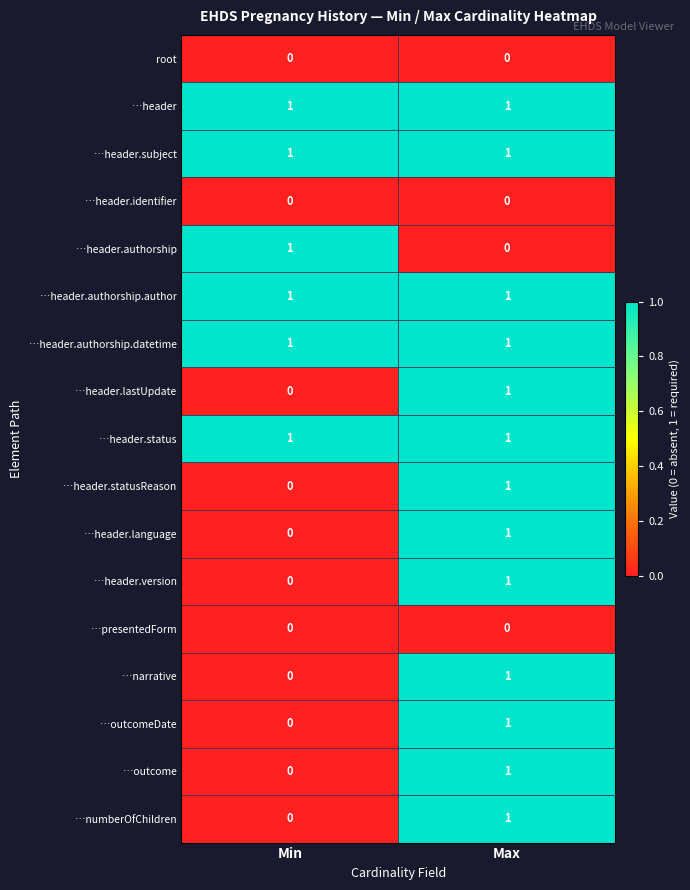

What is the difference between the highest and lowest values at Max?

1